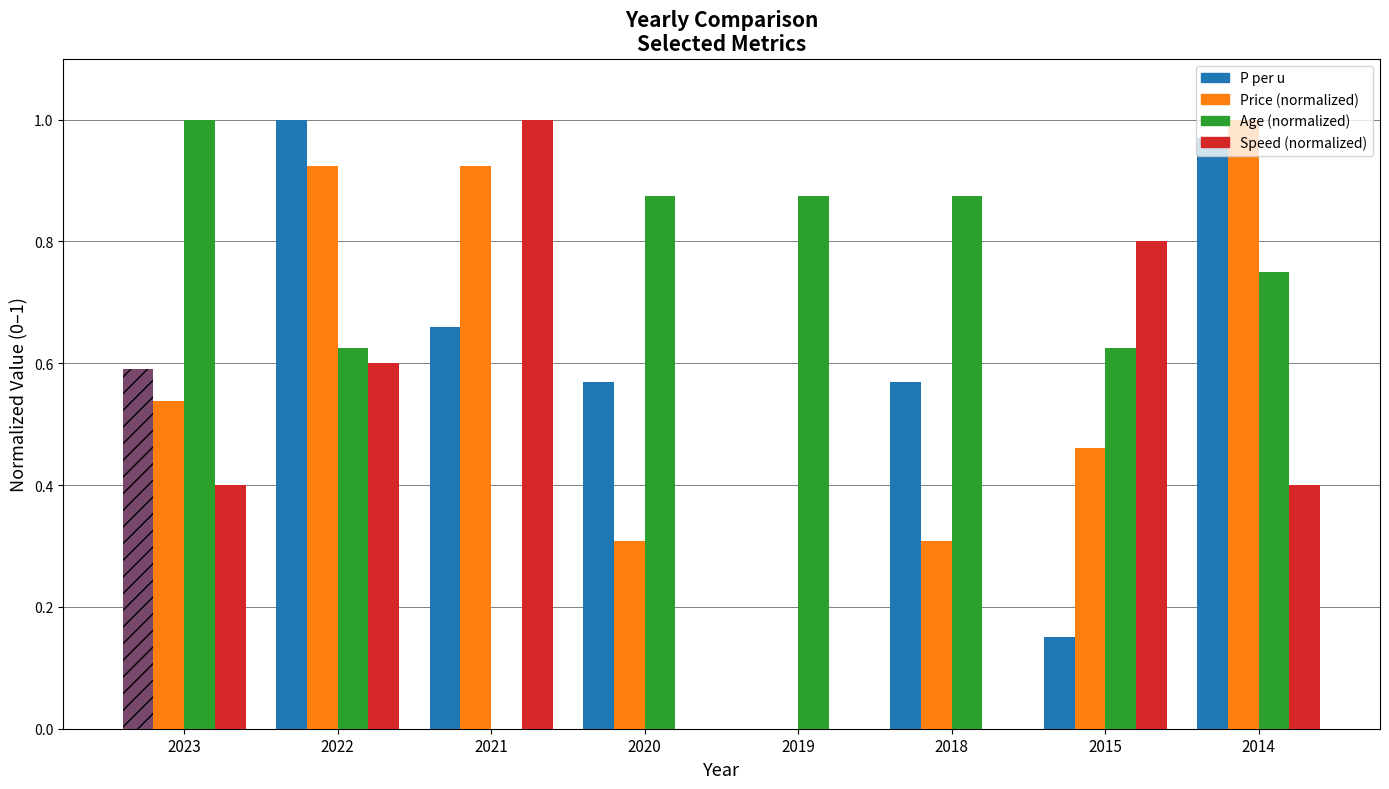

Are the bars grouped side by side (vs. stacked)?

Yes